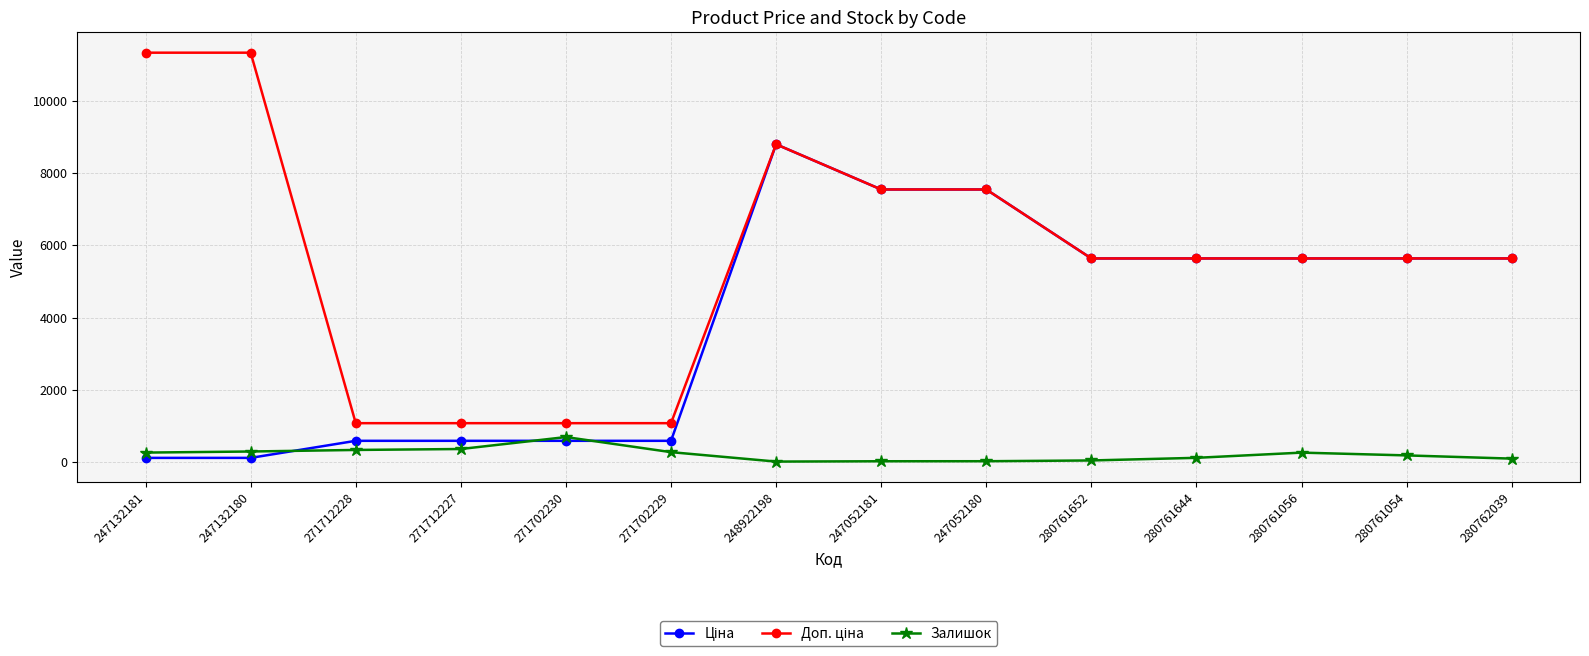

What is the highest value of the Залишок series?

690.0